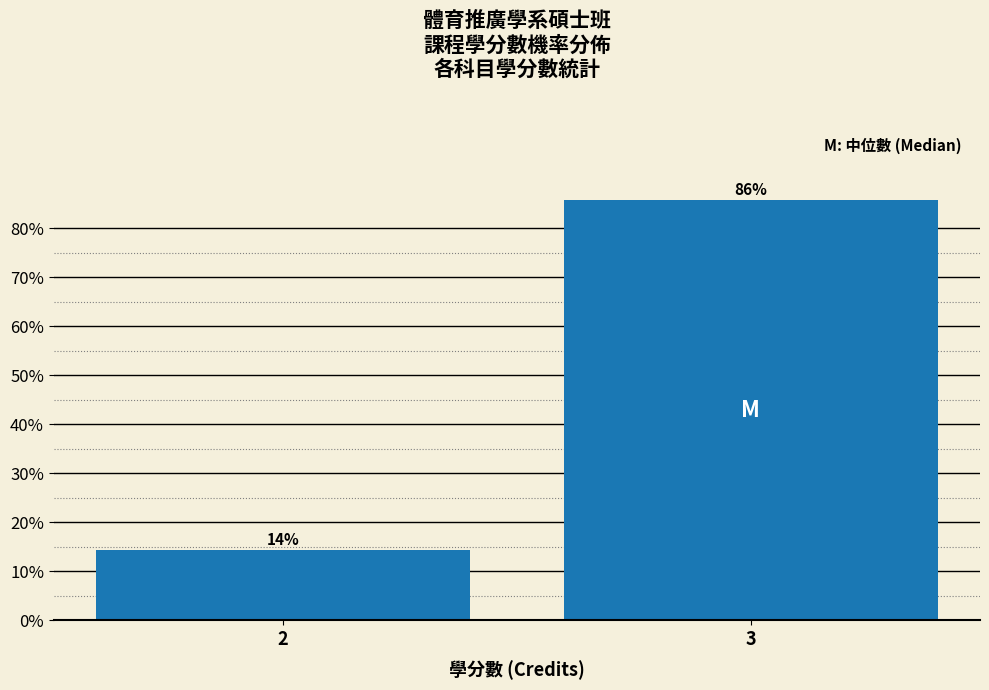

Read the value at 3.

85.7